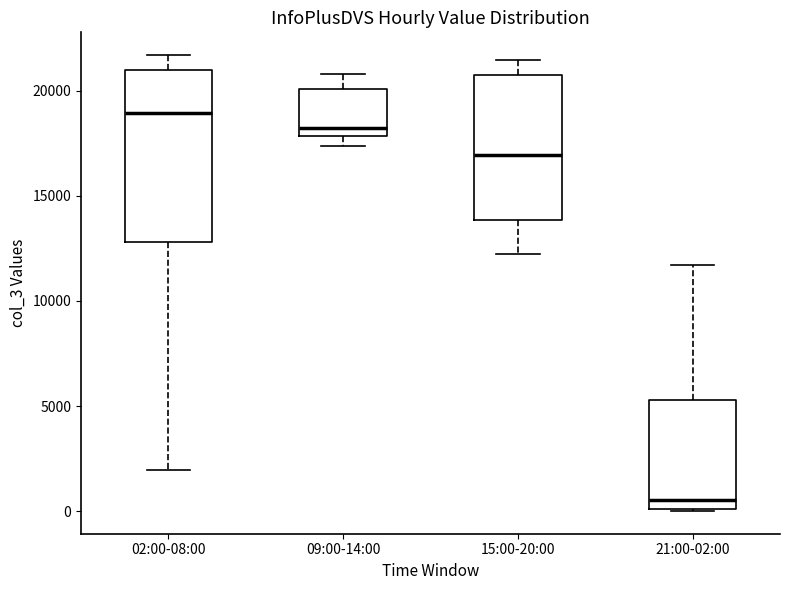

Which box's median line is the highest?

02:00-08:00